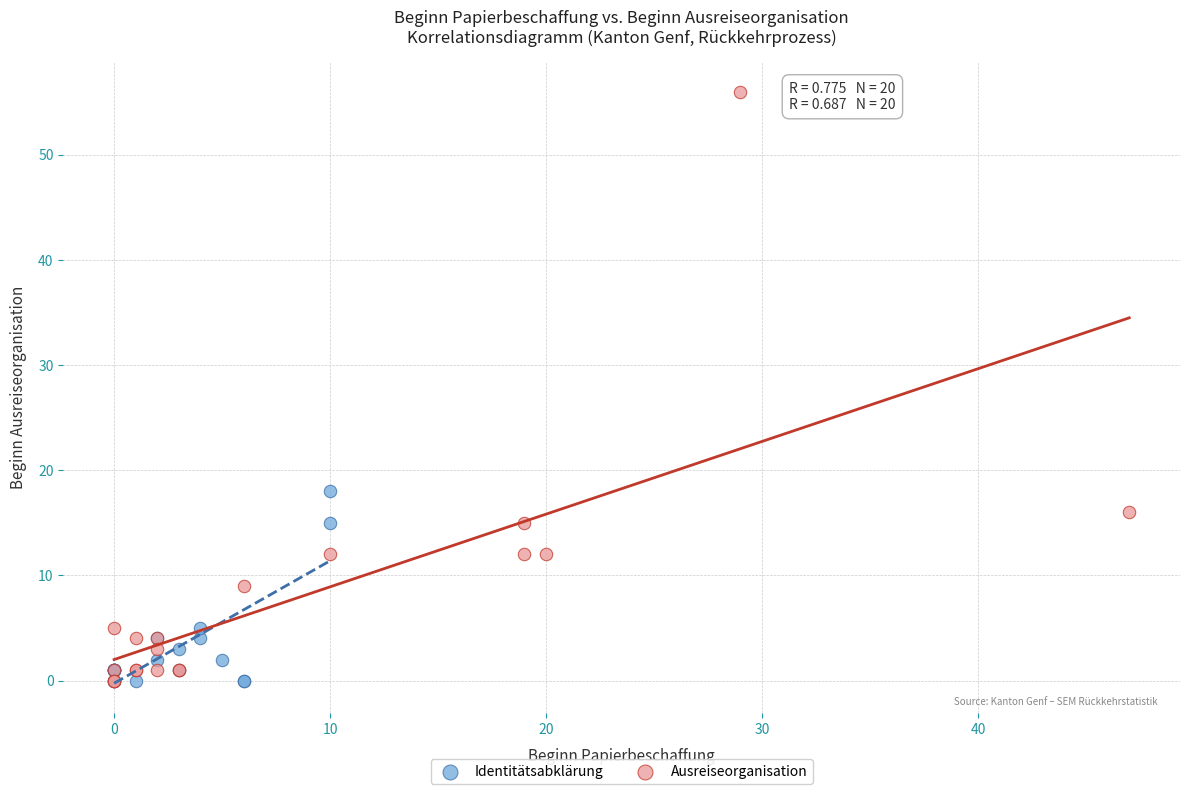

Which series has the largest Y range (max minus min)?

Ausreiseorganisation